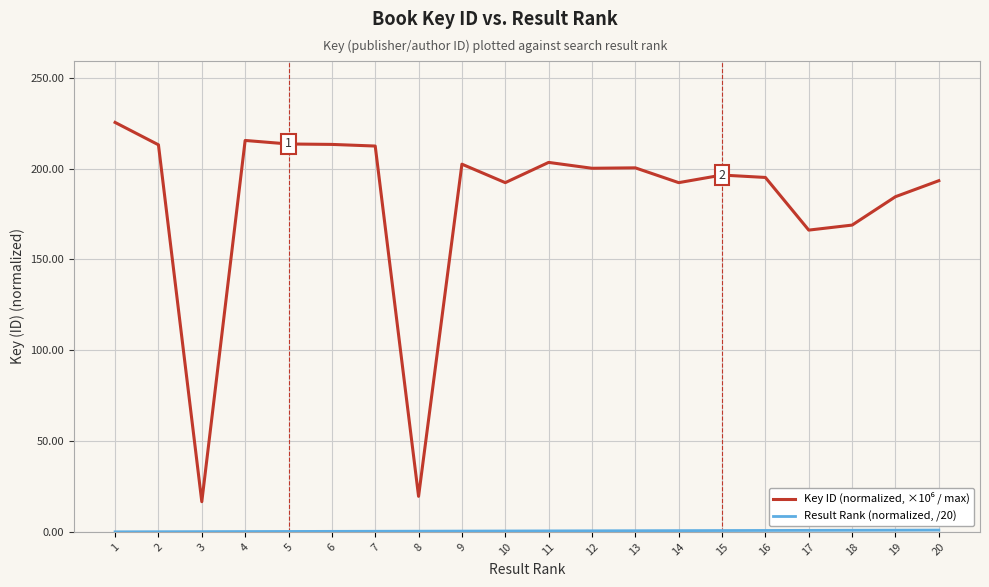

What is the greatest value displayed?

225.4